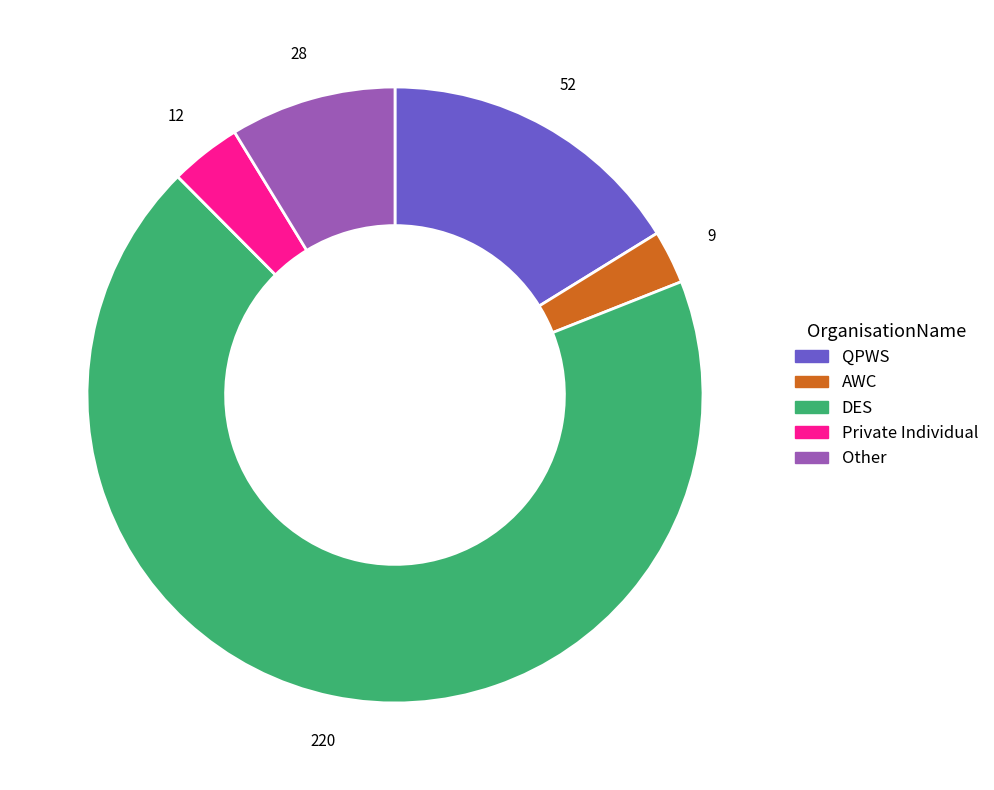

Is there any slice that represents more than half of the pie?

Yes